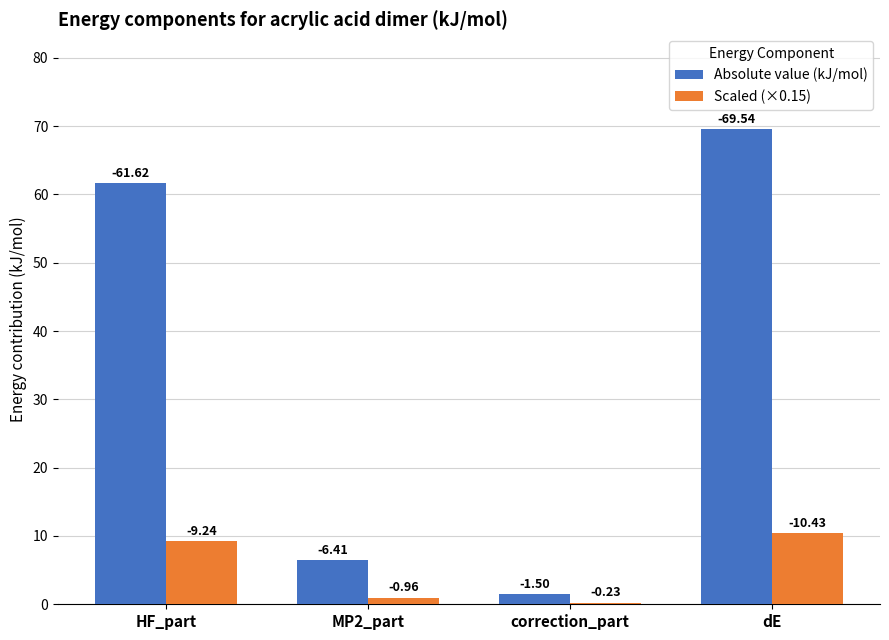

At which category is the sum across all series the highest?

dE